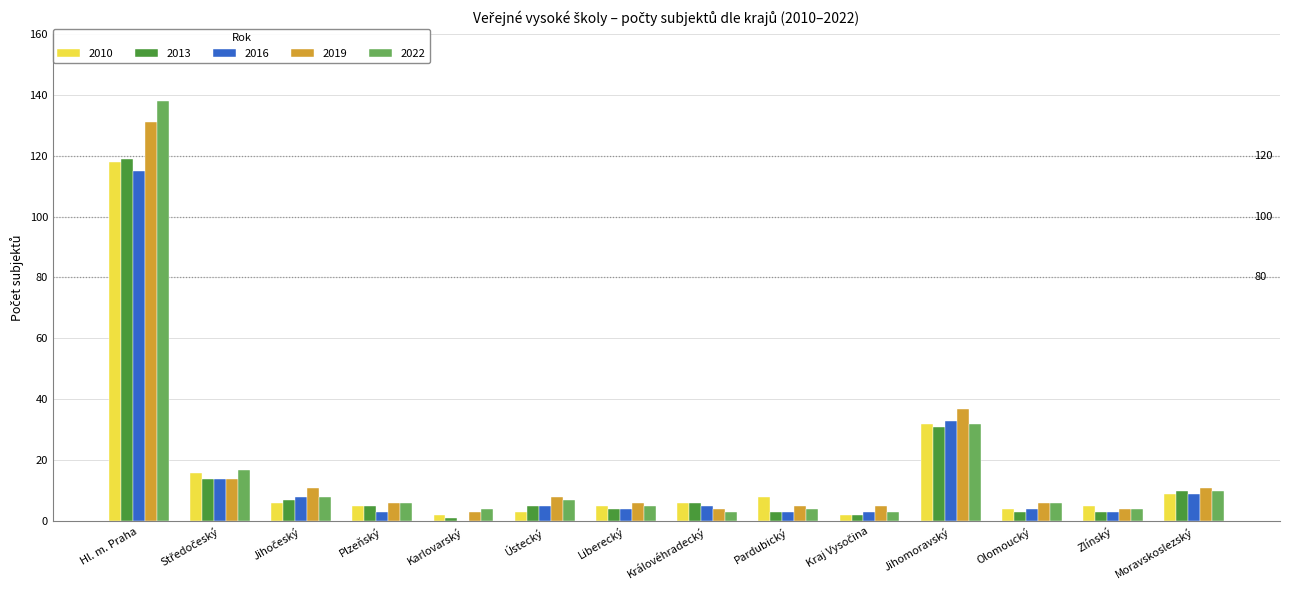

What is the sum of all 2016 values?

209